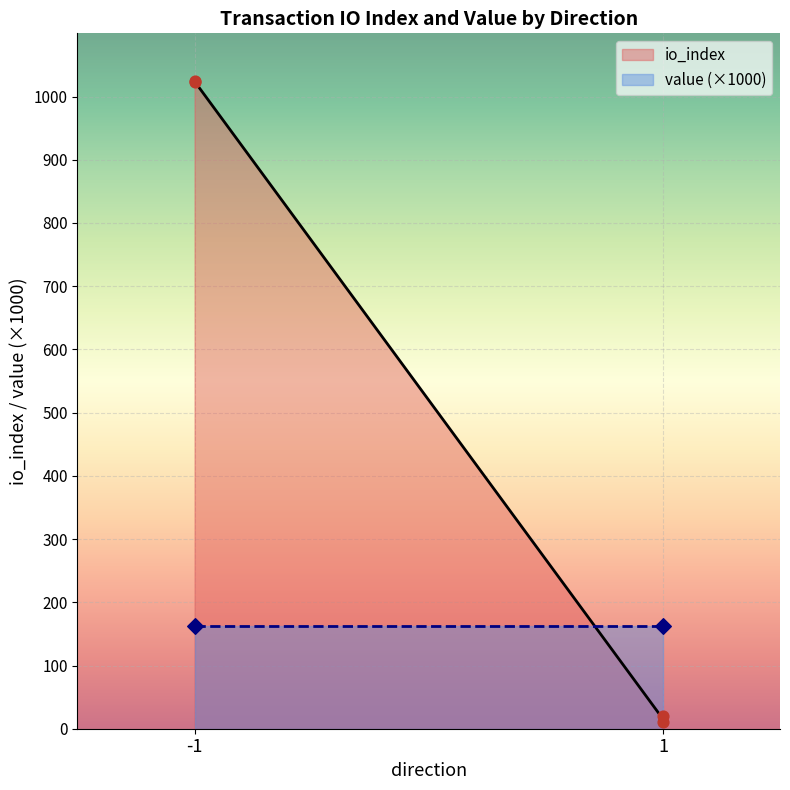

Between 1 and -1, which is larger?

-1